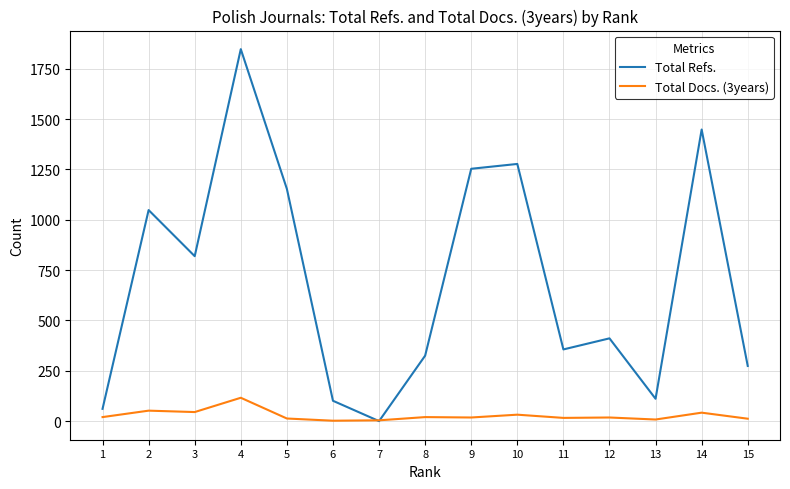

Between which two adjacent categories do Total Refs. and Total Docs. (3years) first intersect?

6 and 7